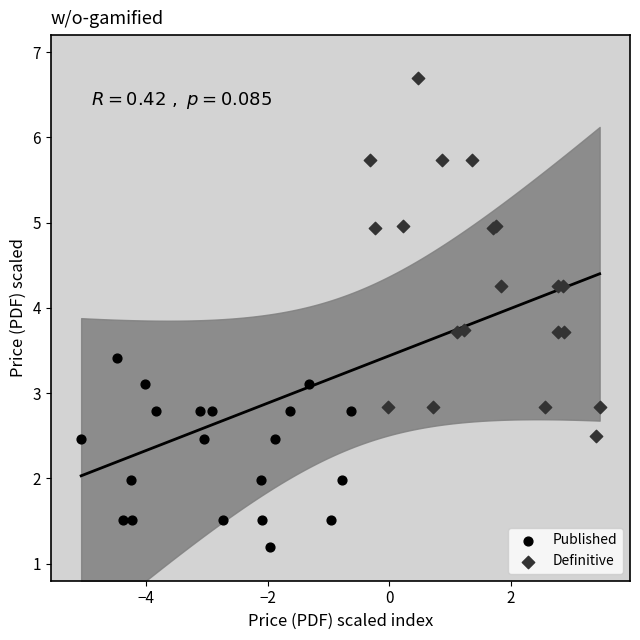

What are all the series names shown in the legend?

Published, Definitive